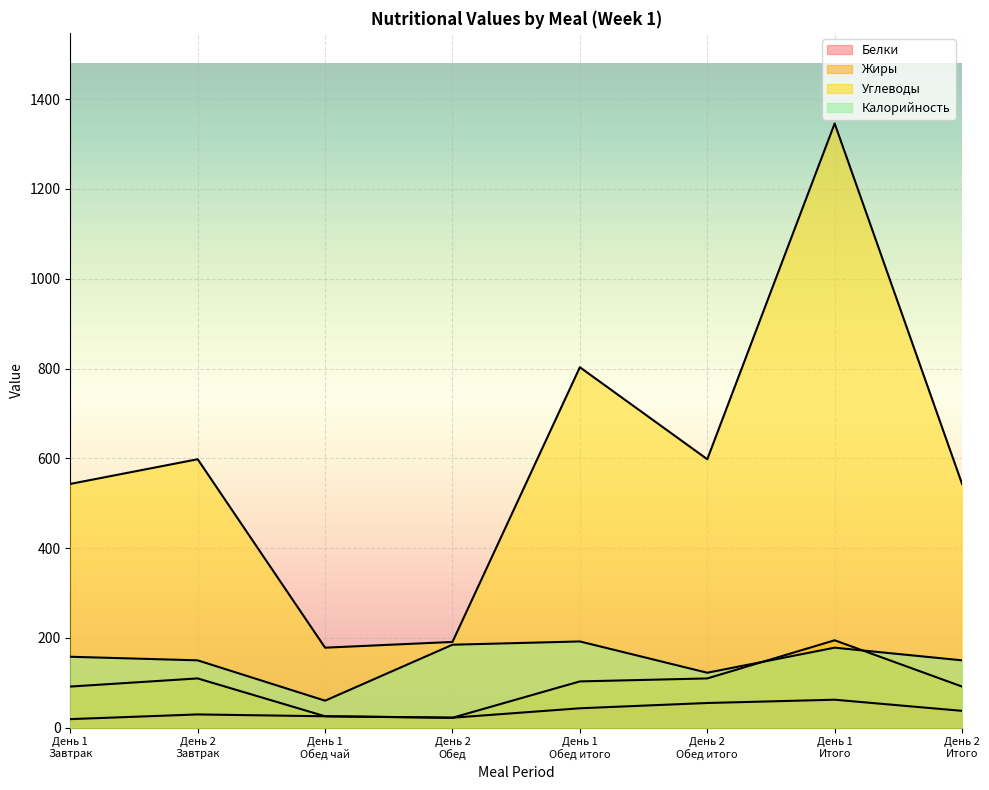

Which series has the largest total across all categories?

Углеводы